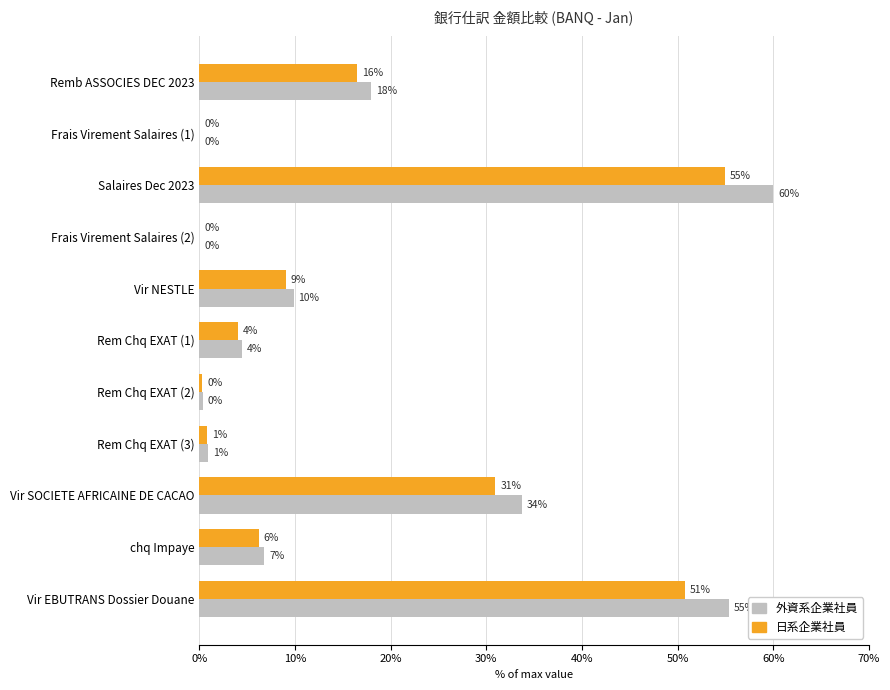

At which category is the sum across all series the highest?

Salaires Dec 2023